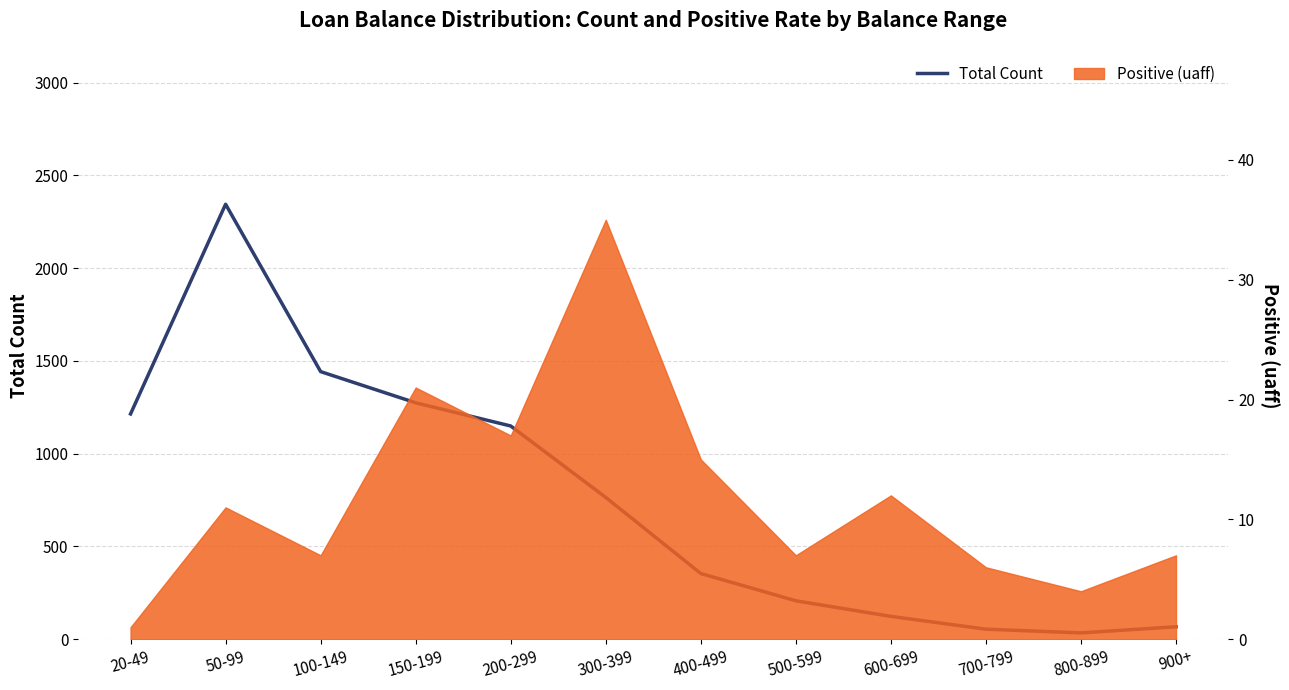

What is the smallest value displayed?

34